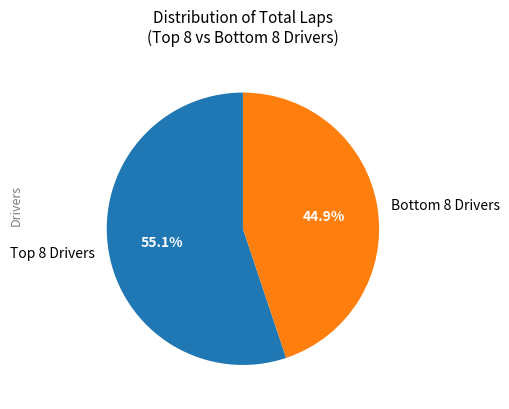

What is the largest slice in the pie chart?

Top 8 Drivers